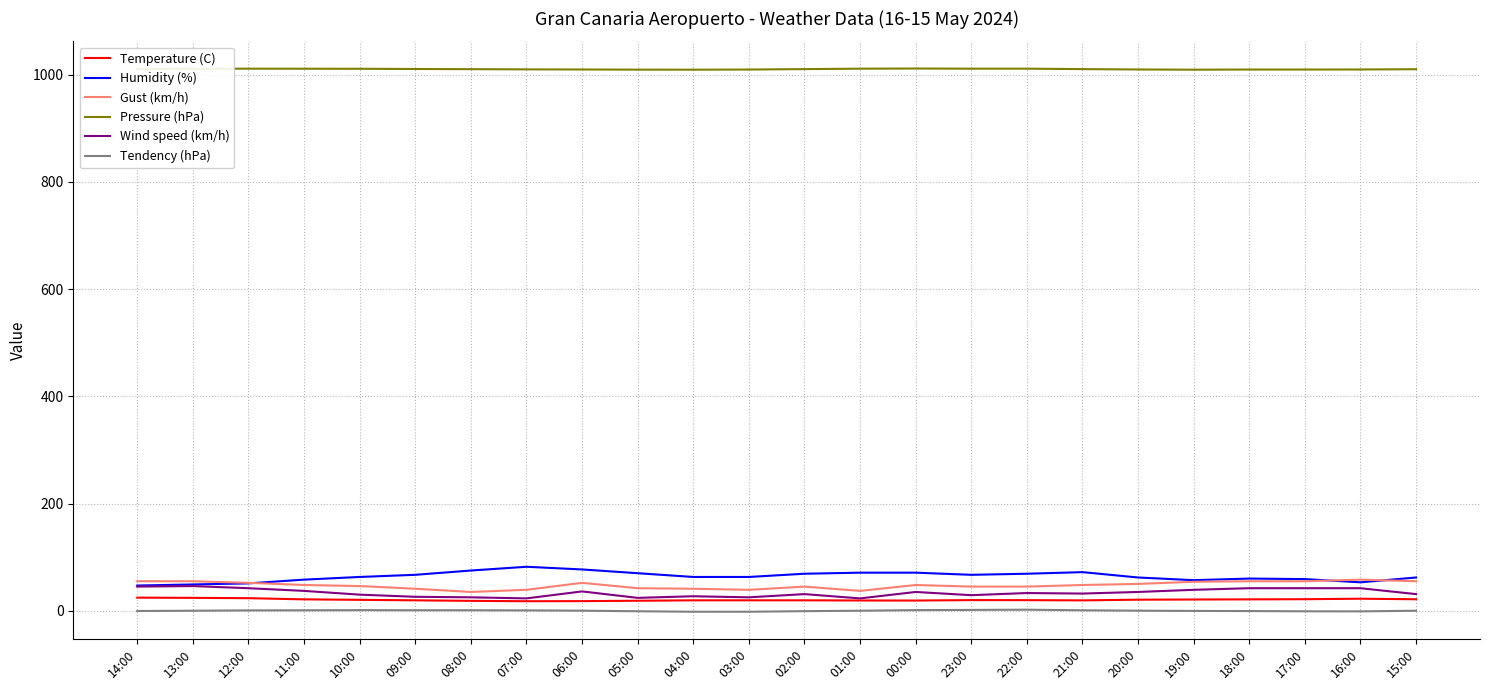

What position from the right is 06:00?

16